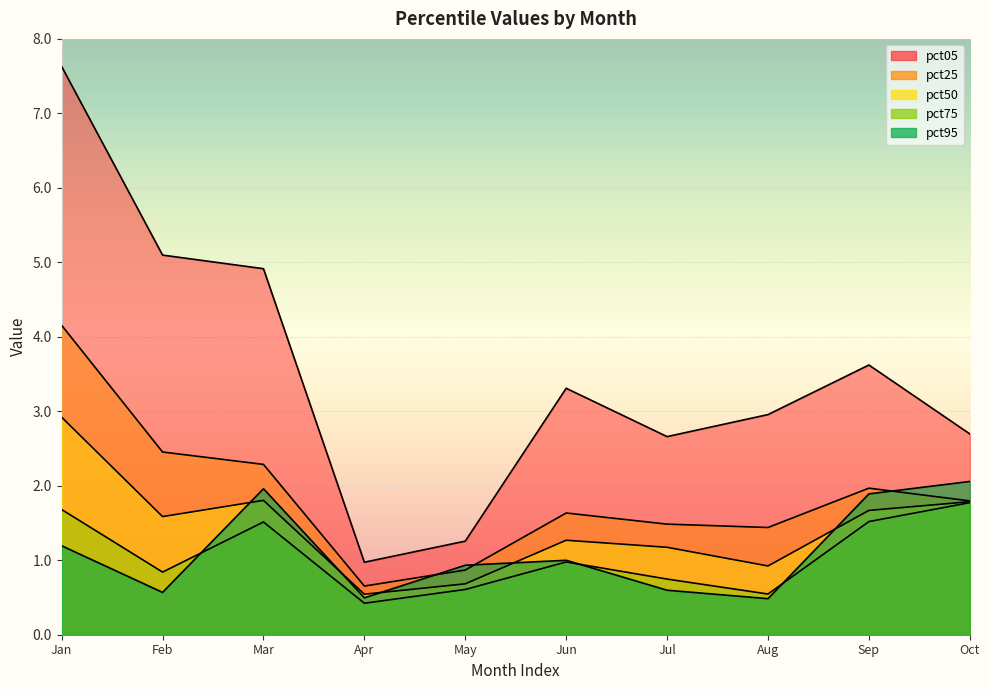

Which series has the largest total across all categories?

pct05